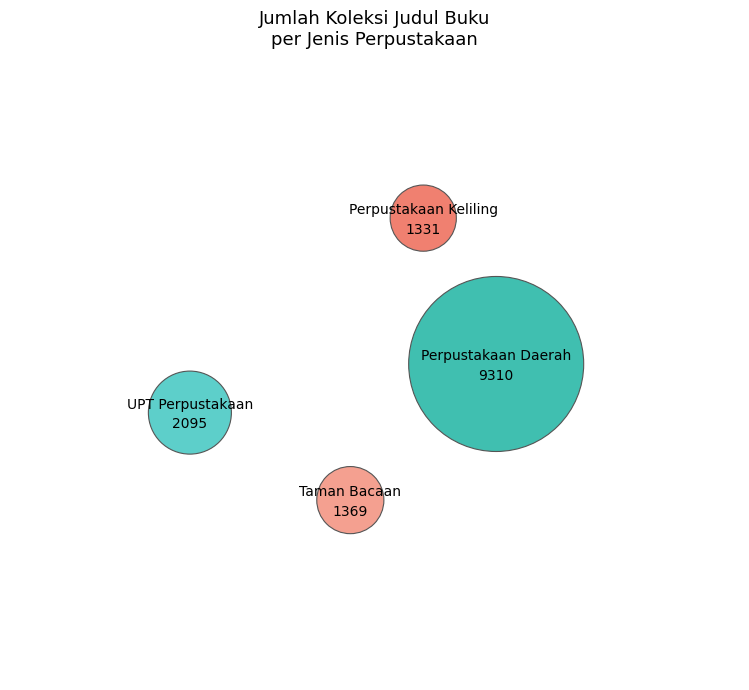

To the nearest percent, what is the combined percentage of Taman Bacaan and Perpustakaan Daerah?

76%